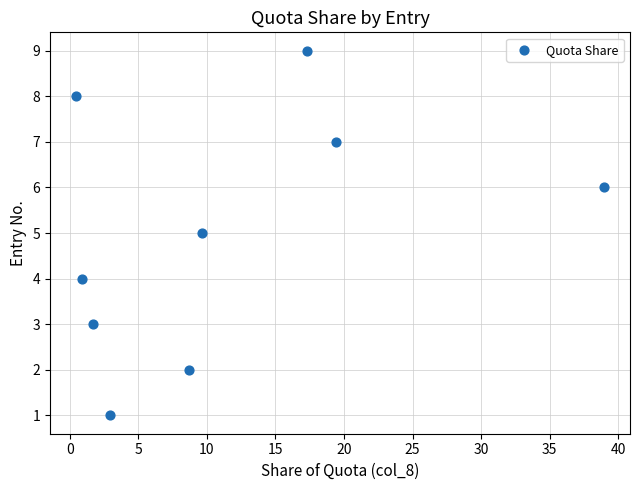

What is the average Y value?

5